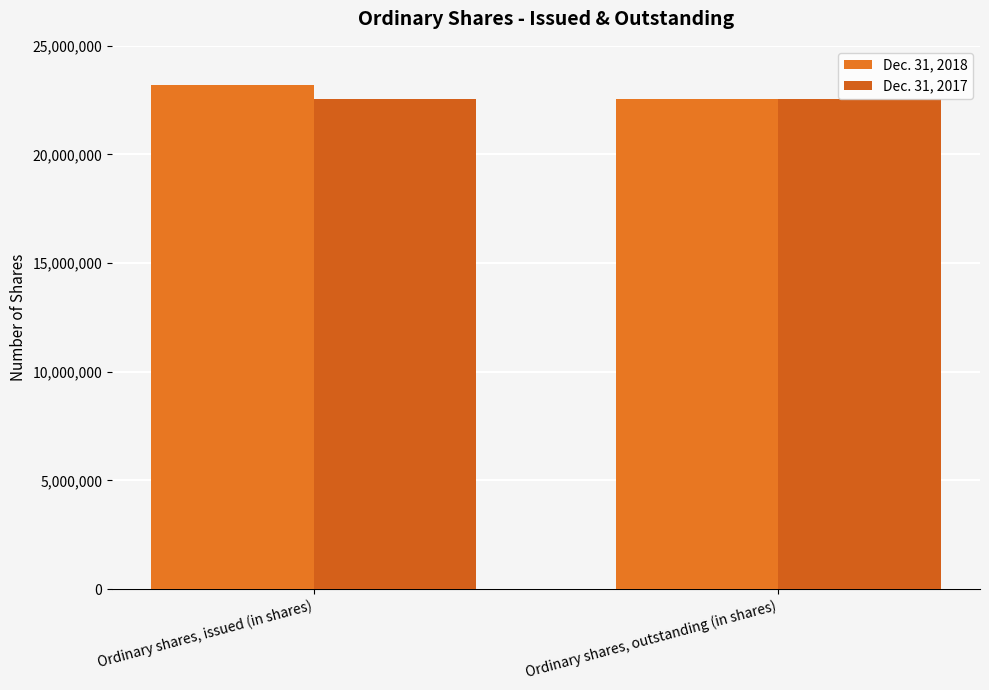

How many values in the Dec. 31, 2018 series are below 23184612?

1